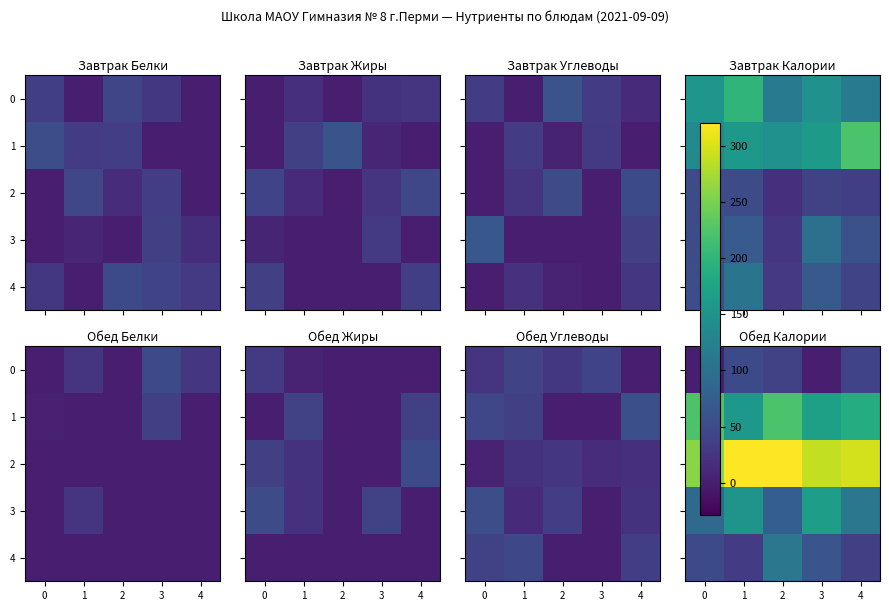

How many categories are shown in the chart?

5